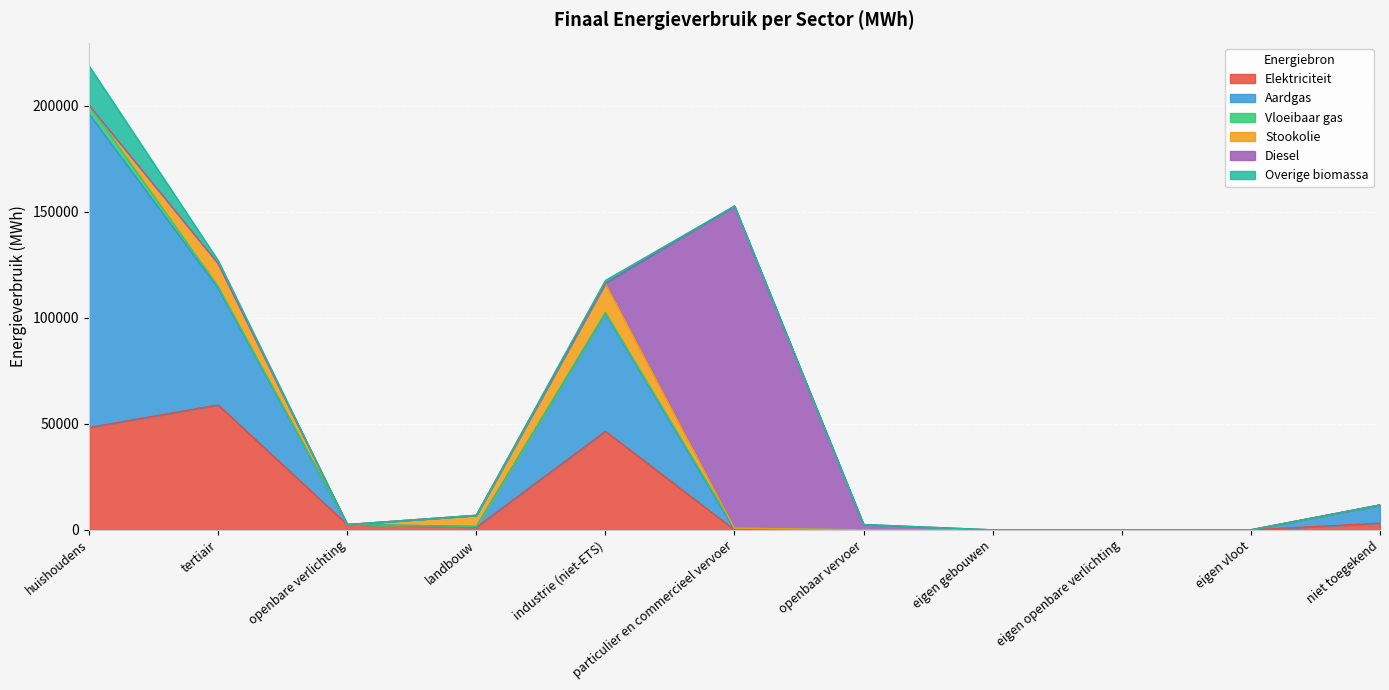

Where is Vloeibaar gas nearest to the value 2023?

tertiair